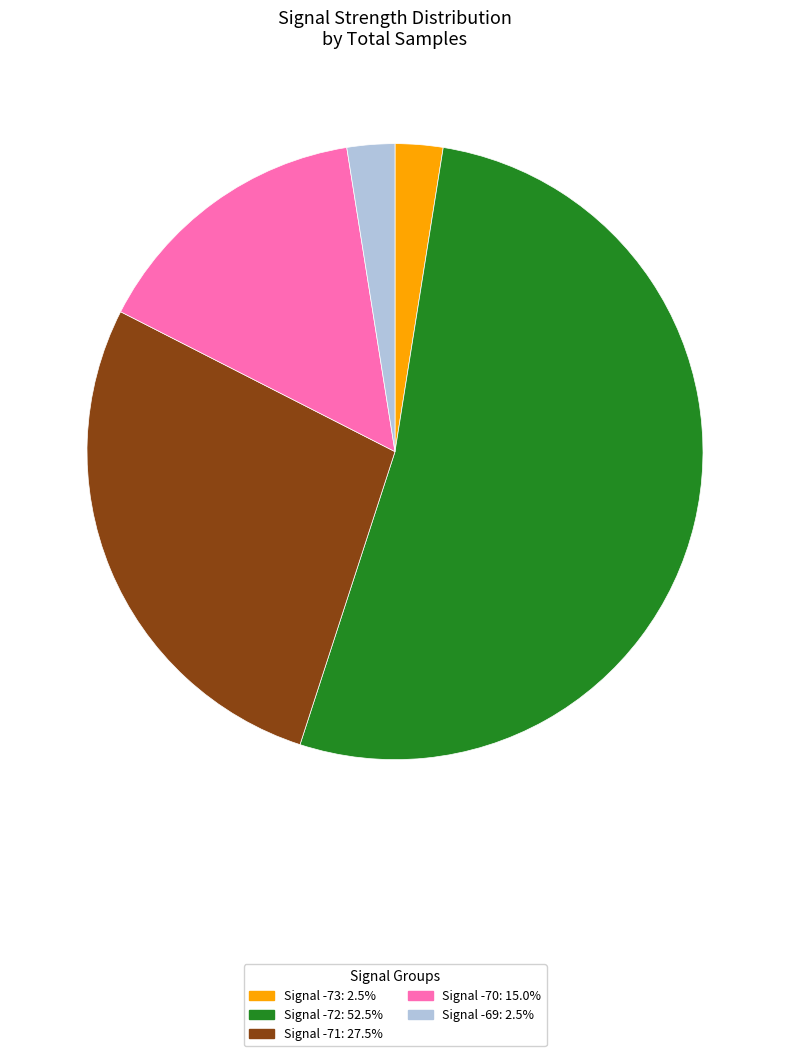

Approximately how many times larger is the value at Signal -69: 2.5% compared to Signal -73: 2.5%?

1.0